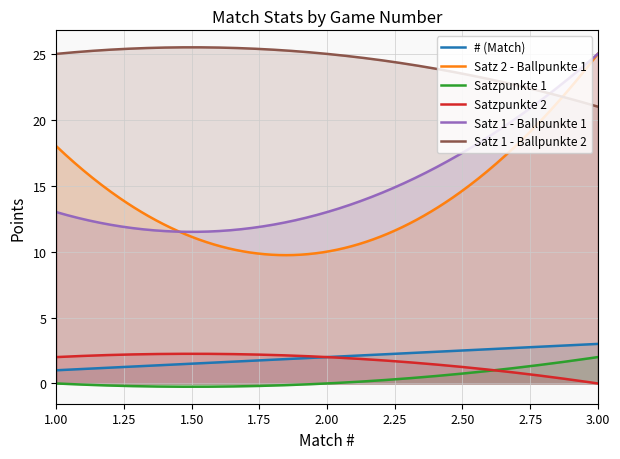

At how many categories does at least one series exceed 15?

300